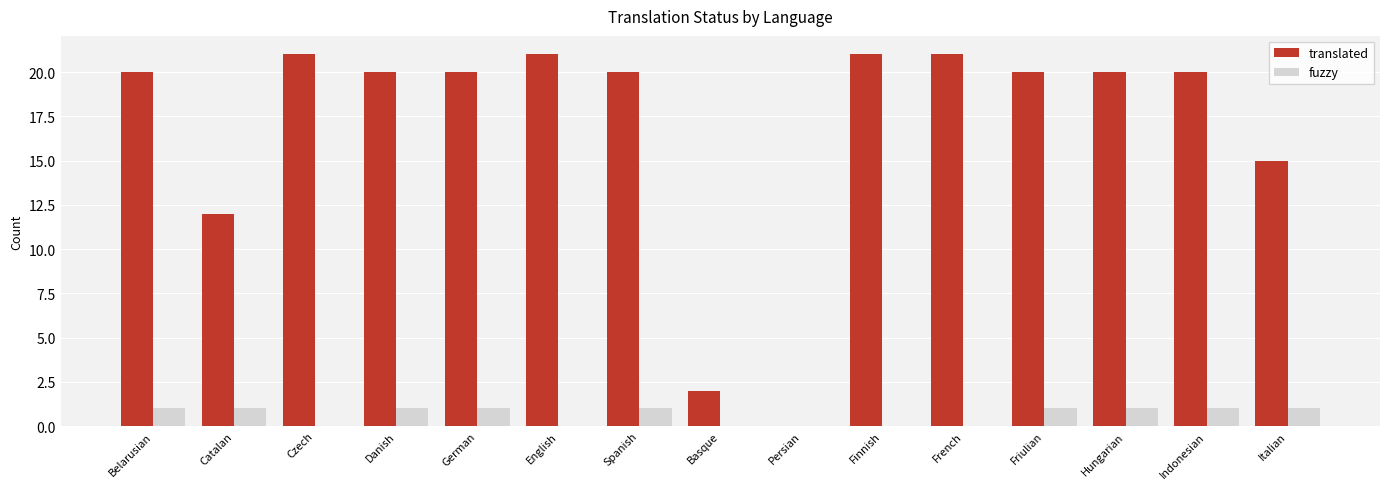

Which series has the largest range (max minus min)?

translated